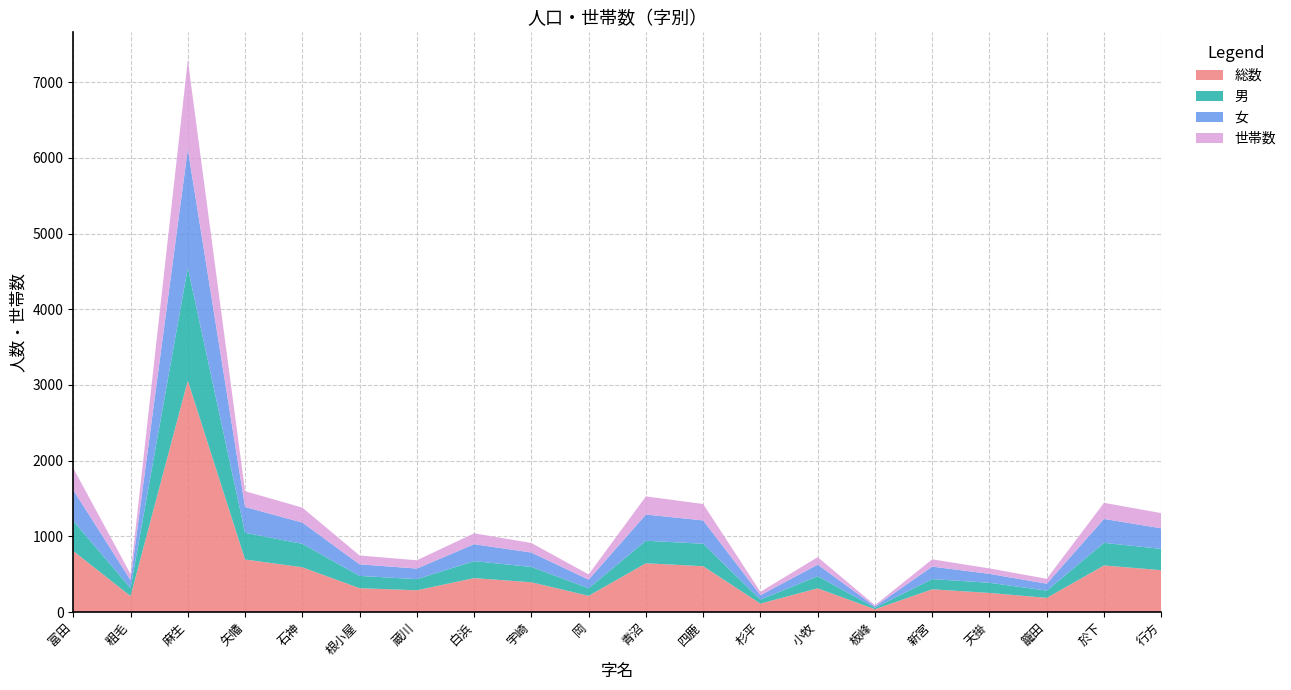

Reading left to right, list all the values displayed in this chart.

総数: 806	211	3058	694	591	315	287	448	393	214	644	605	111	313	37	300	252	187	615	553
男: 398	105	1492	353	310	162	147	224	203	100	298	297	52	160	21	135	134	96	299	281
女: 408	106	1566	341	281	153	140	224	190	114	346	308	59	153	16	165	118	91	316	272
世帯数: 289	80	1179	209	198	117	110	144	126	69	240	217	45	99	16	96	72	65	213	201